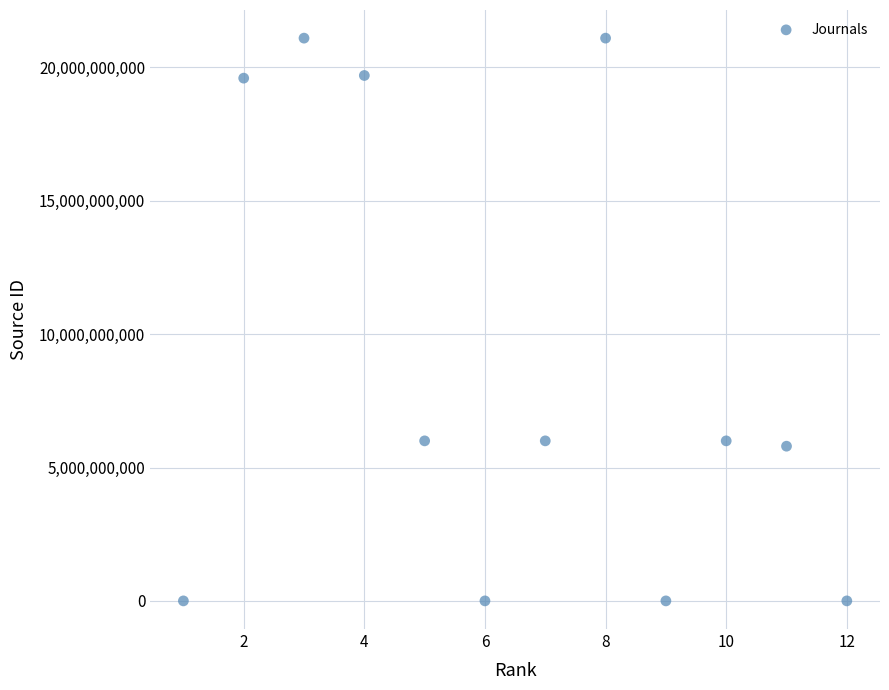

What is the range of X values (max minus min)?

11